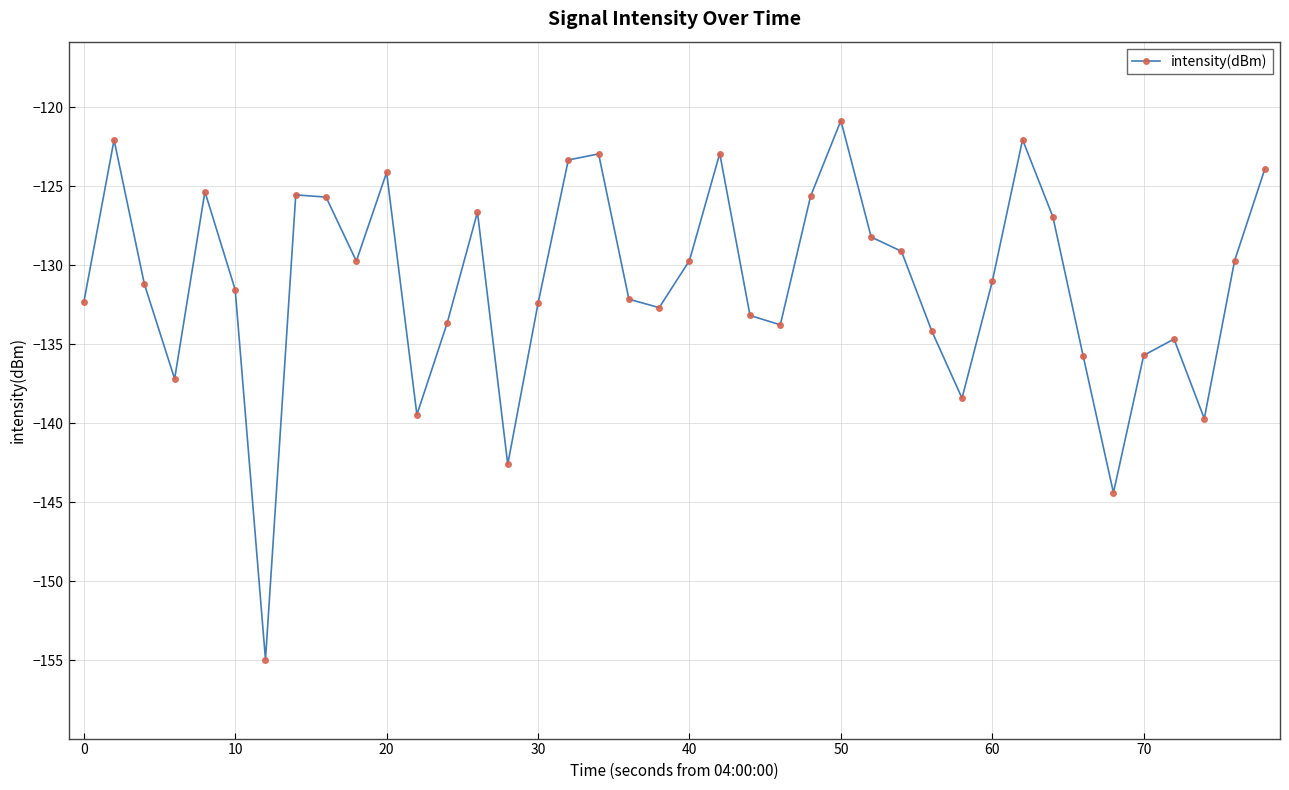

How many points are lower than both their immediate neighbors (excluding endpoints)?

10